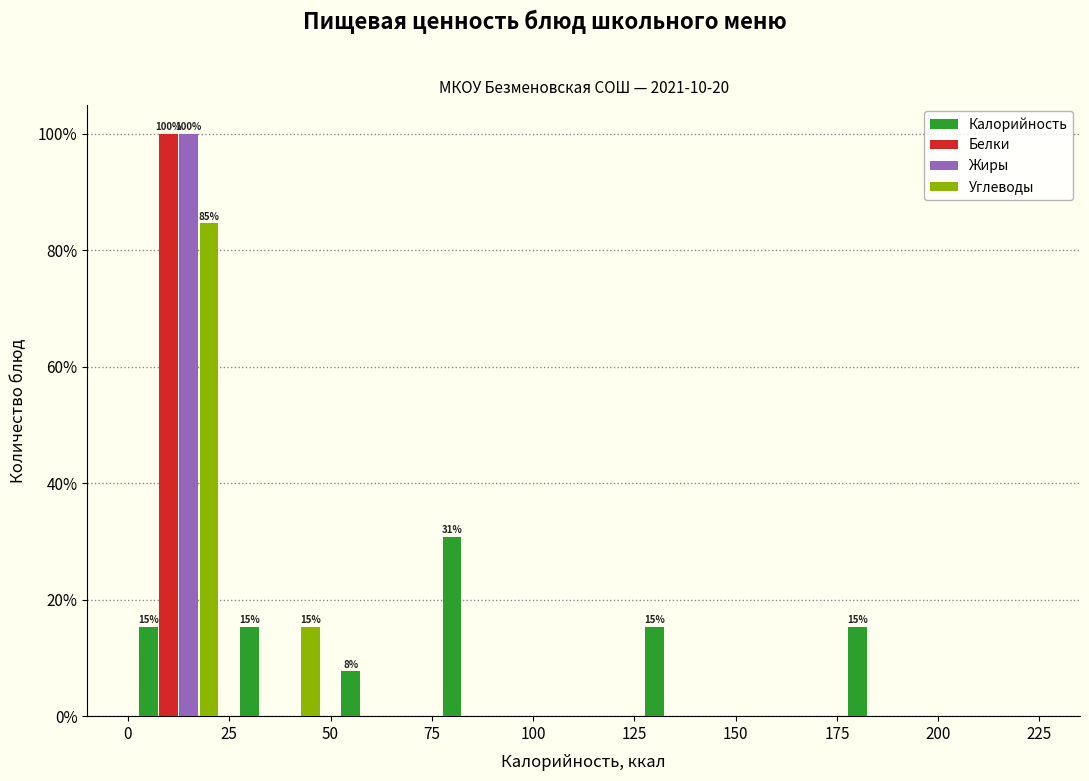

In the Калорийность series, which range on the x-axis has the tallest bar?

75 to 100